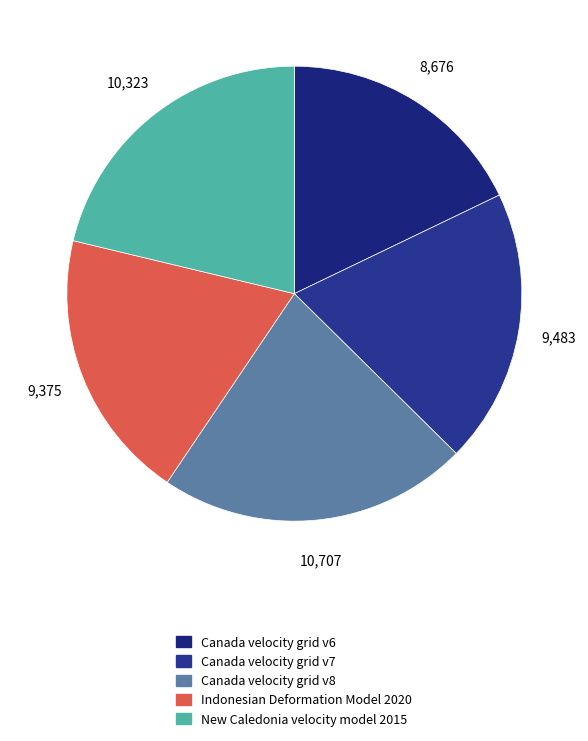

Rank the categories by value from highest to lowest.

Canada velocity grid v8, New Caledonia velocity model 2015, Canada velocity grid v7, Indonesian Deformation Model 2020, Canada velocity grid v6